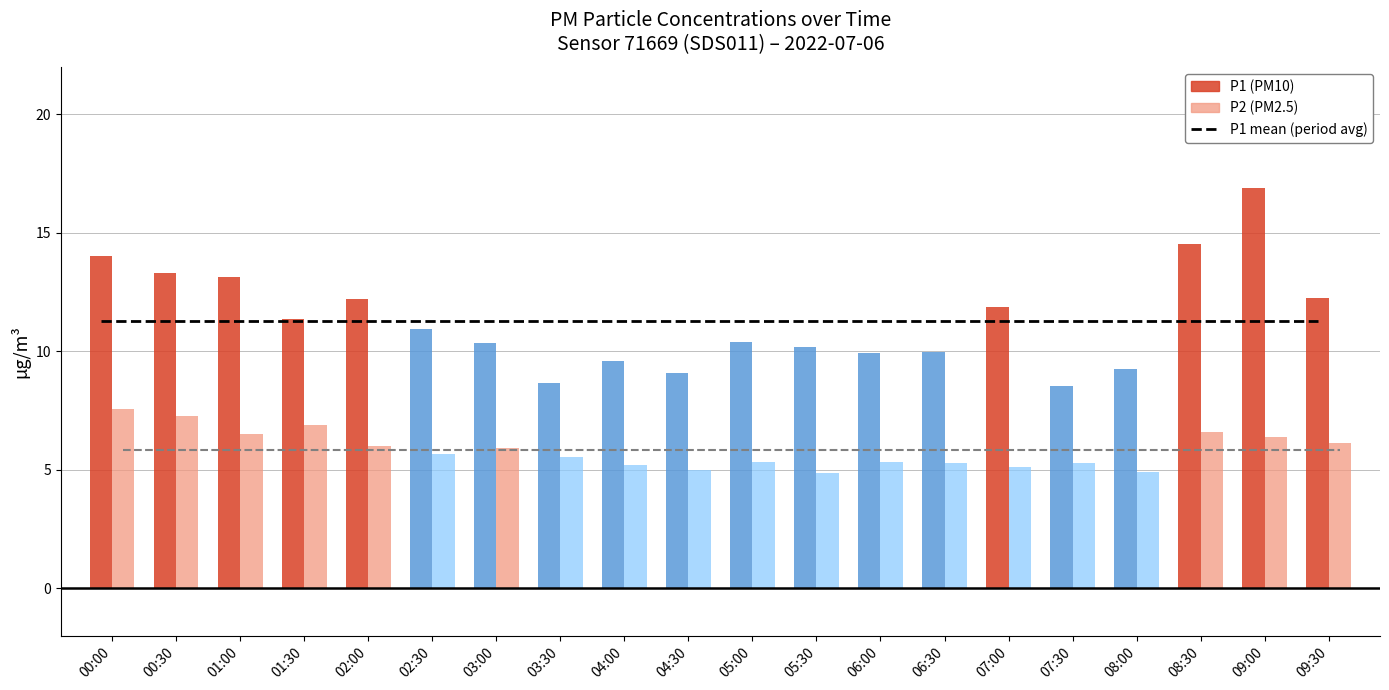

What position from the left is 01:00?

3